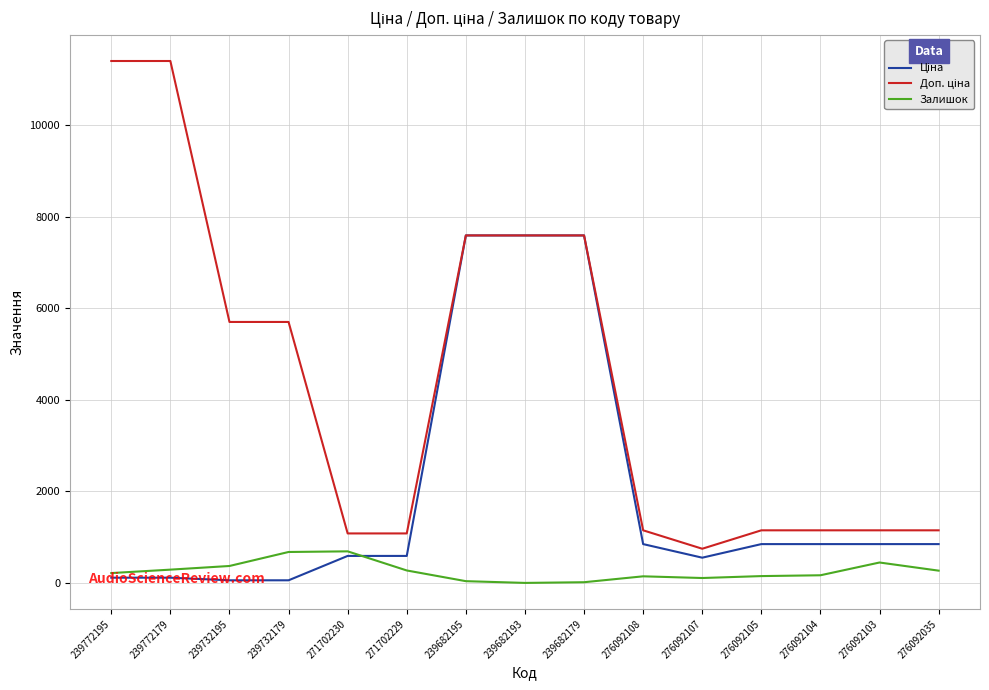

What is the maximum value shown in the chart?

11410.0